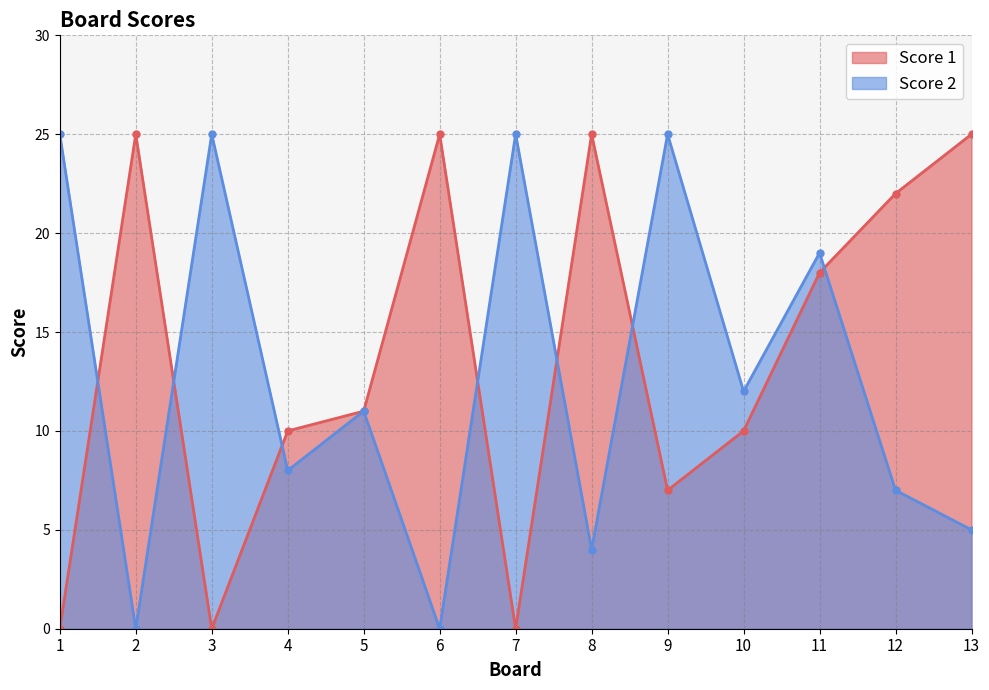

Between which two adjacent categories do Score 2 and Score 1 first intersect?

1 and 2